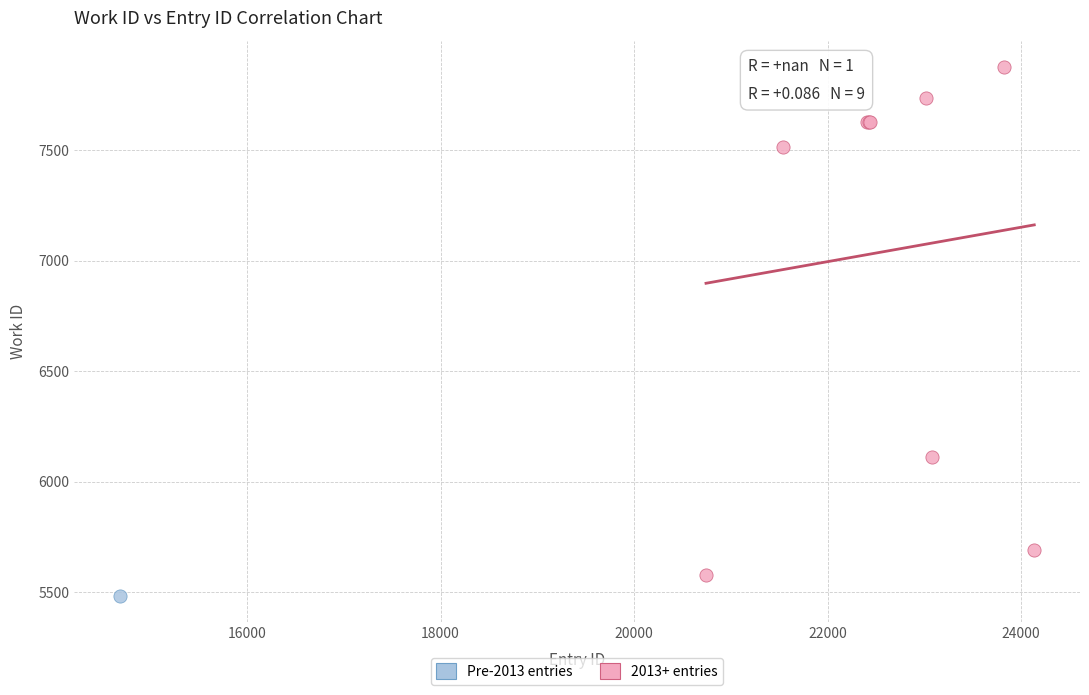

What are all the series names shown in the legend?

Pre-2013 entries, 2013+ entries